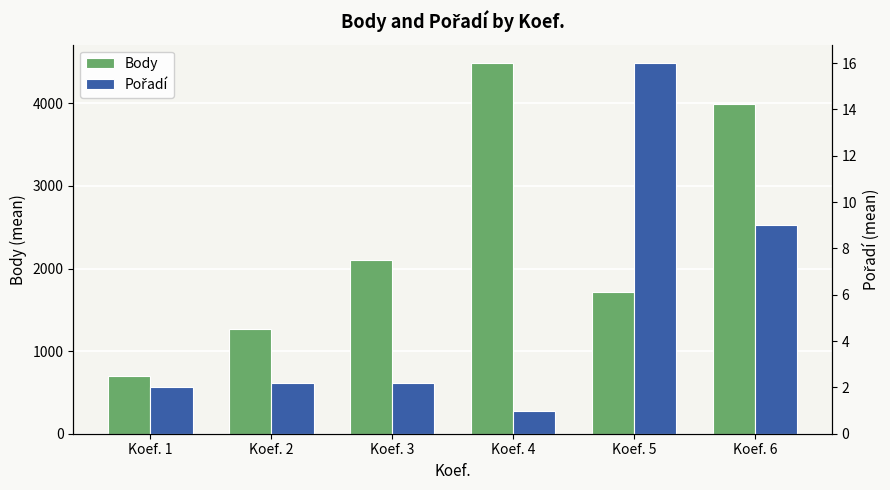

Is the value of Pořadí at Koef. 2 greater than the value of Body at Koef. 4?

No